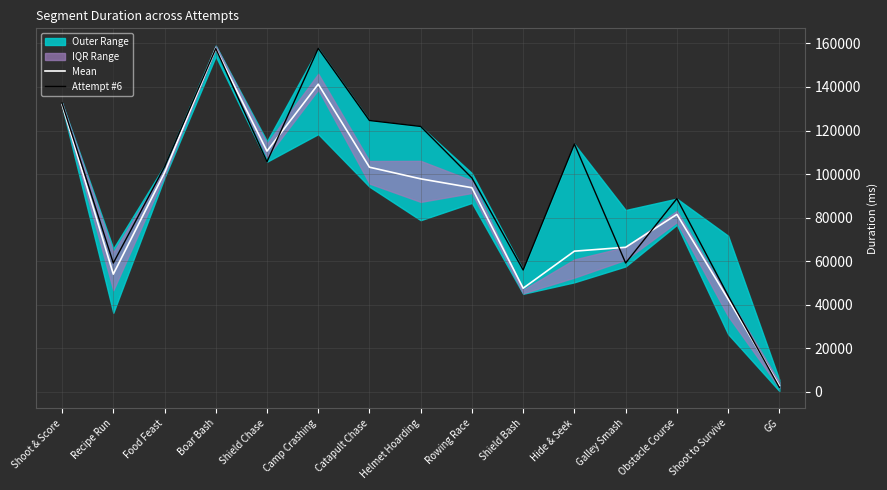

Which label corresponds to the smallest value in the chart?

GG